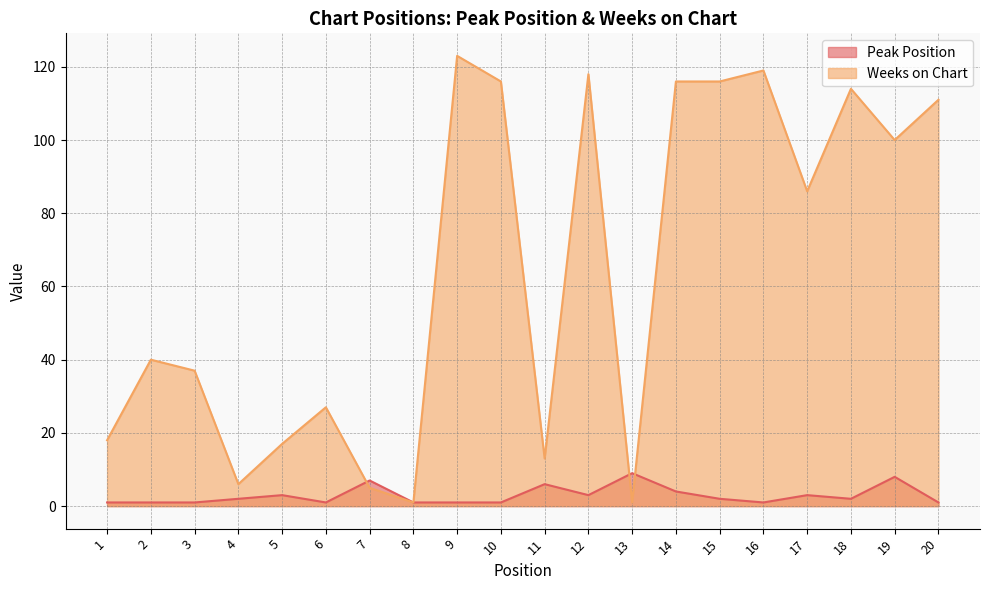

Where does the Peak Position series first go above 2?

5